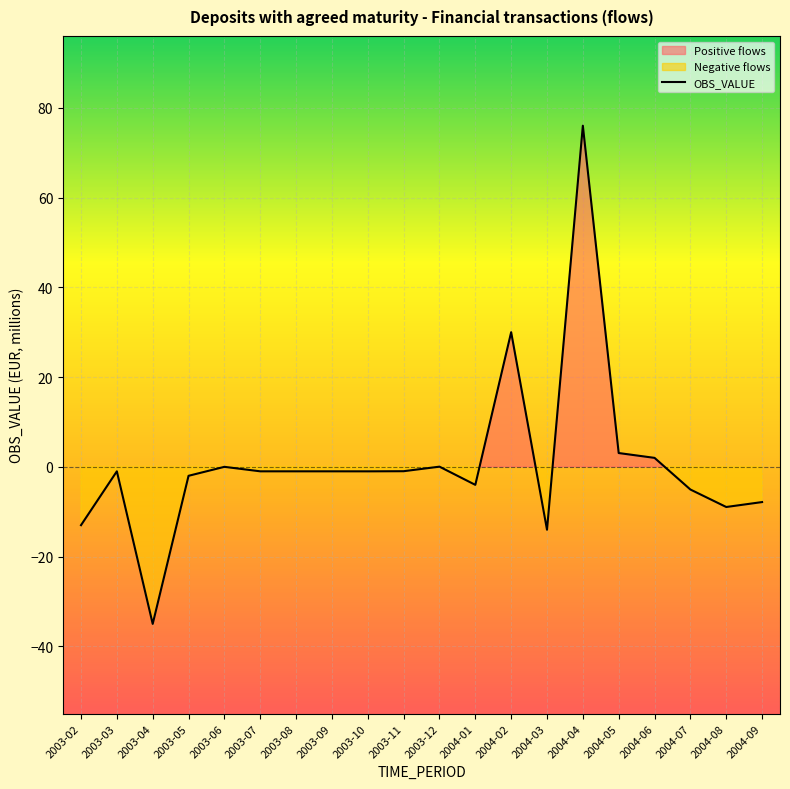

True or false: there are more than 0 points higher than both neighbors.

True